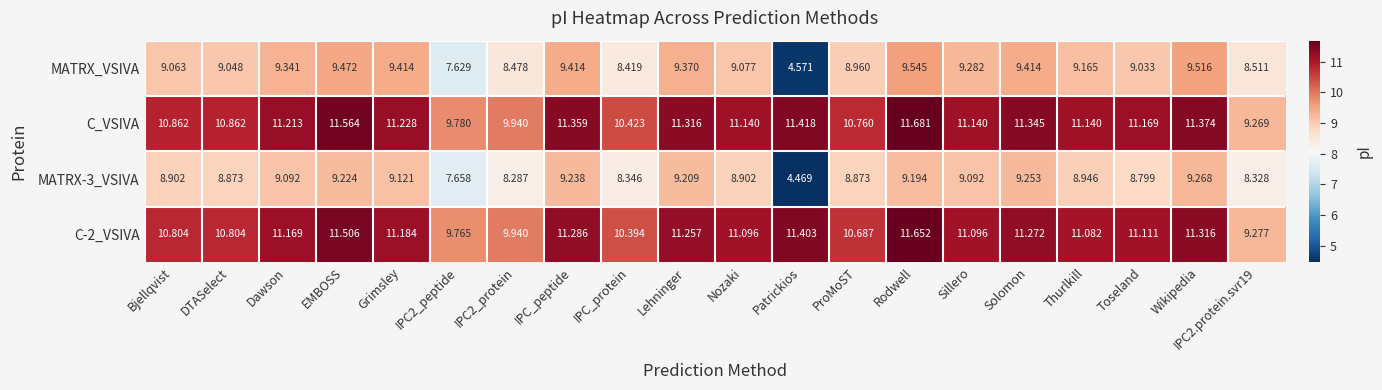

Is the value of C-2_VSIVA at Wikipedia greater than the value of MATRX-3_VSIVA at Rodwell?

Yes